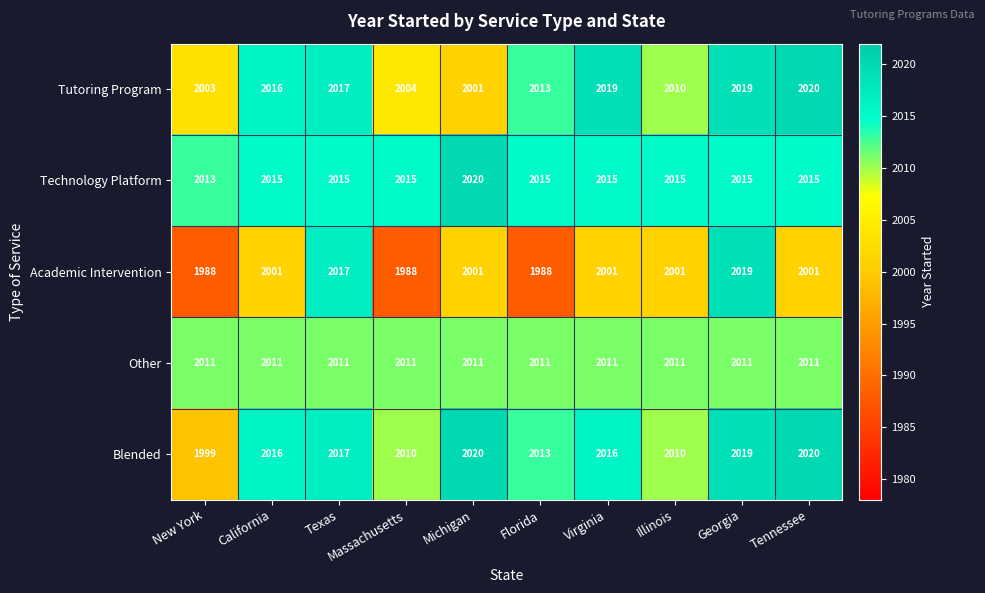

The Technology Platform series shows 2961 at California. True or false?

False